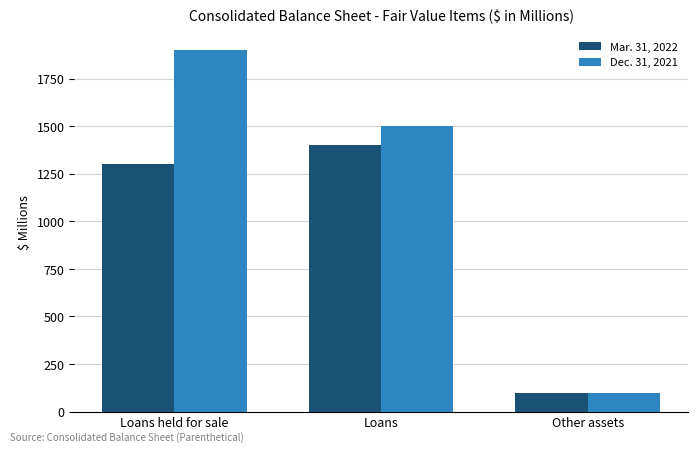

Which series has the largest range (max minus min)?

Dec. 31, 2021